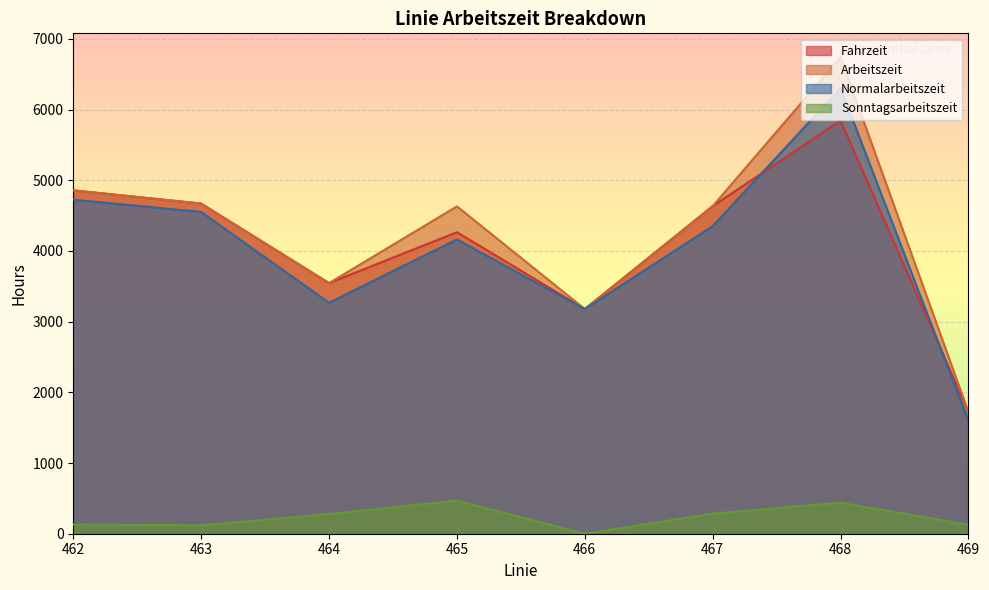

What is the sum of the Sonntagsarbeitszeit values at 464 and 469?

404.2